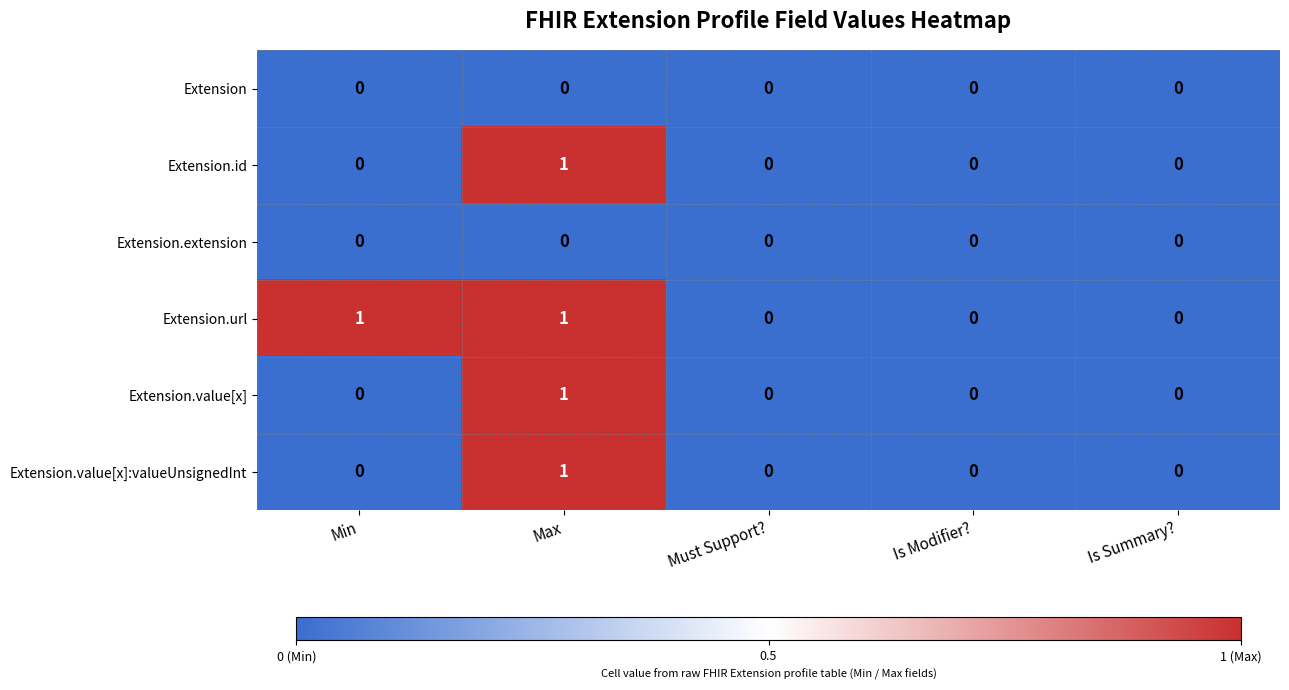

The value of Extension.value[x] at Is Modifier? is 0. True or false?

True